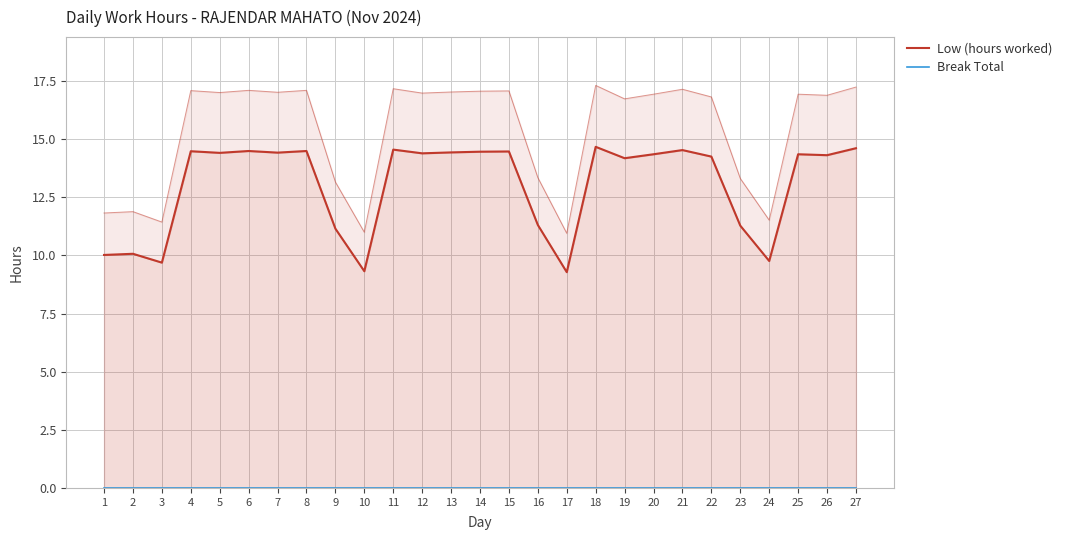

In Low (hours worked), how many points are lower than both neighbors (excluding endpoints)?

9